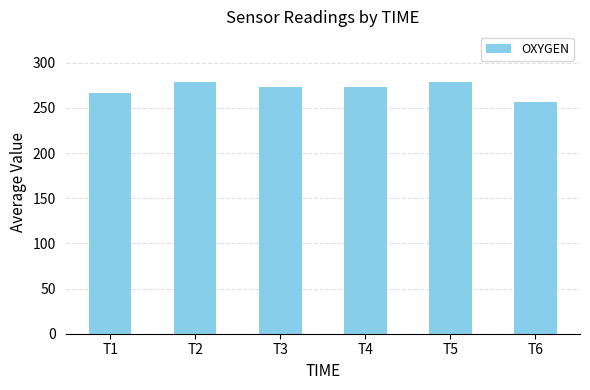

What is the change in value from T1 to T4?

+6.6